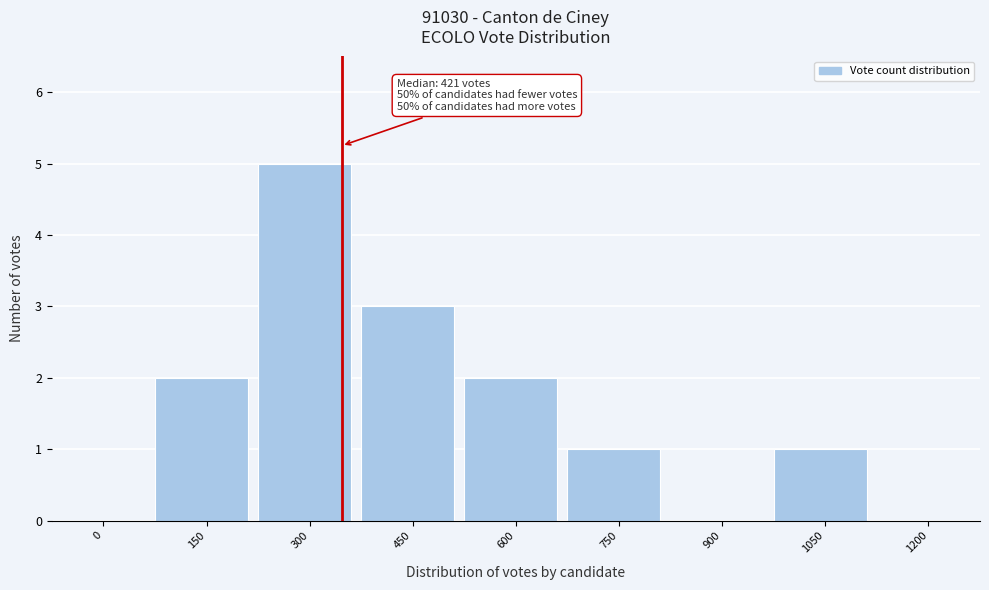

Reading left to right, what are all the values shown in this chart?

0=0	150=2	300=5	450=3	600=2	750=1	900=0	1050=1	1200=0